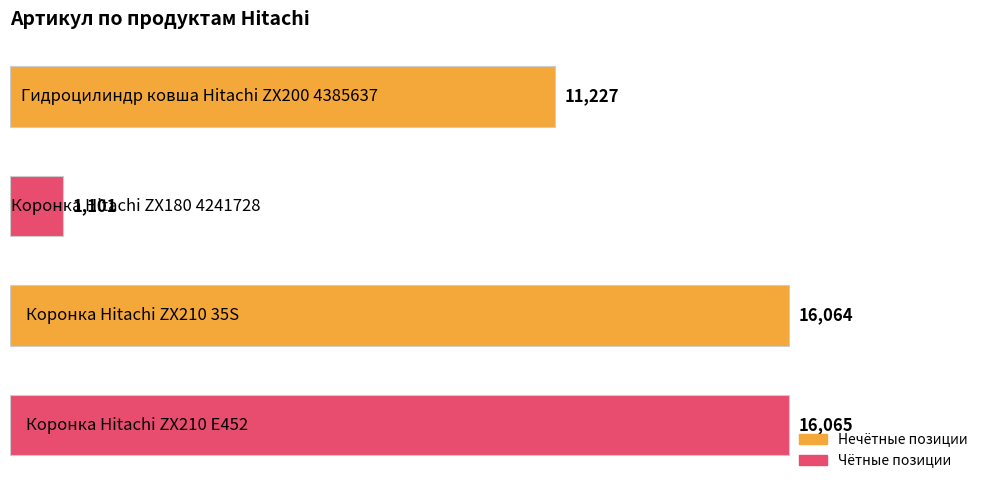

What is the average value?

11114